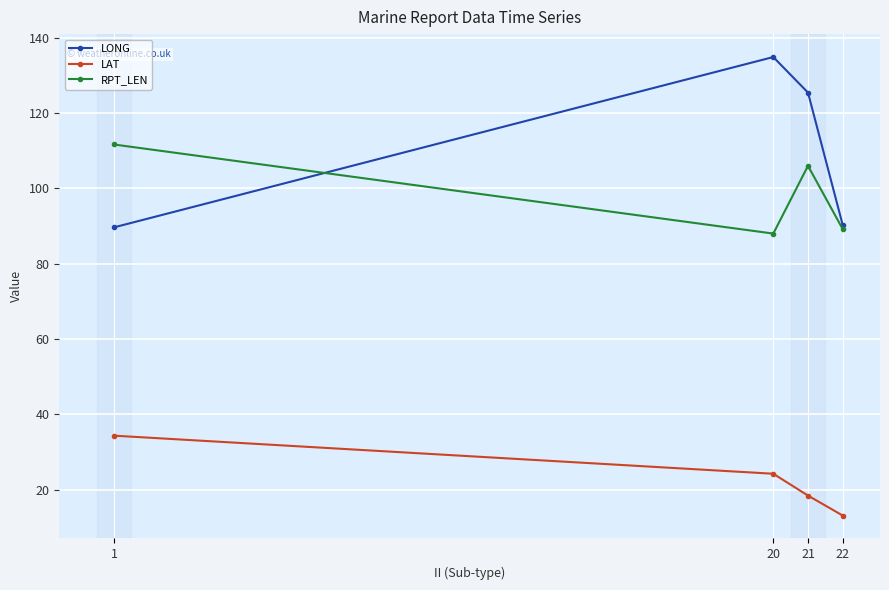

What are all the series names shown in the legend?

LONG, LAT, RPT_LEN